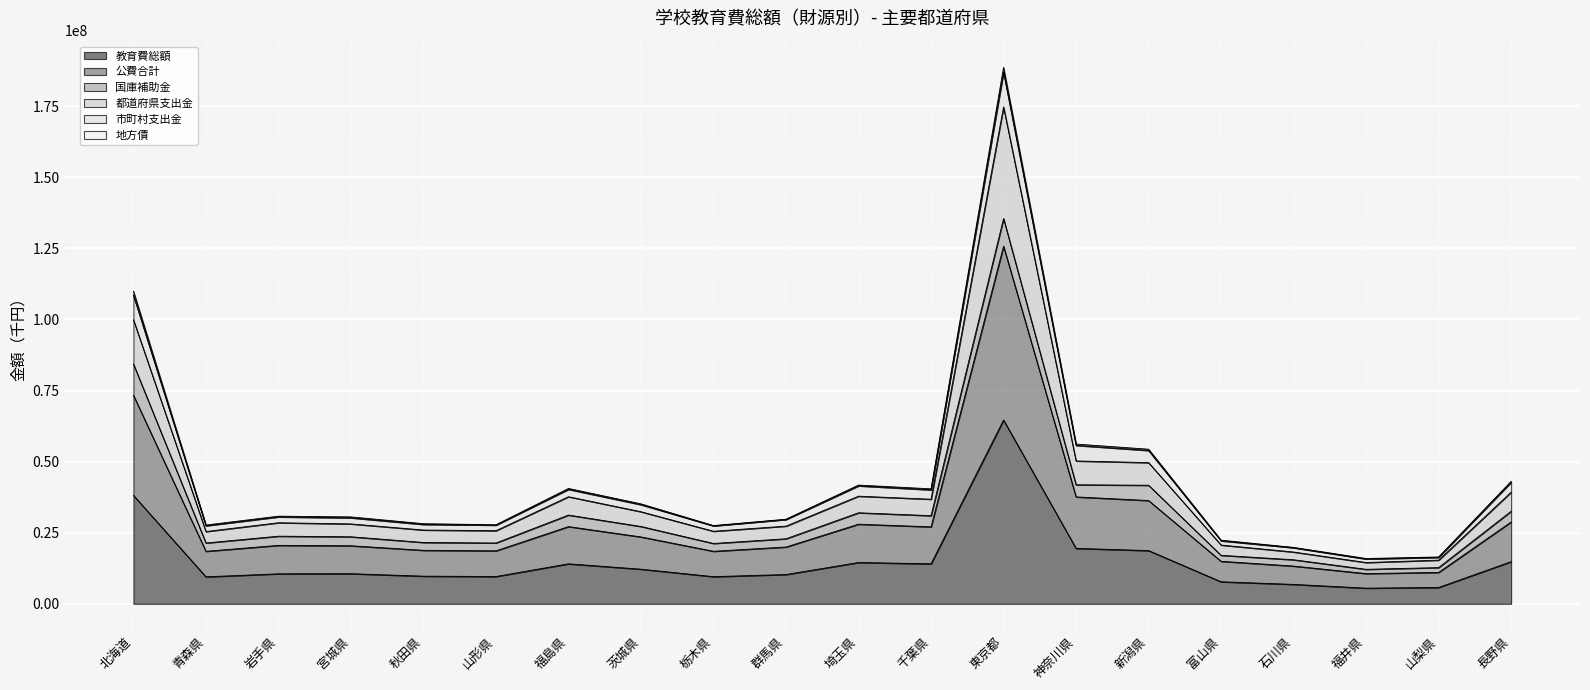

What is the spread (max minus min) of values at 新潟県?

35201048